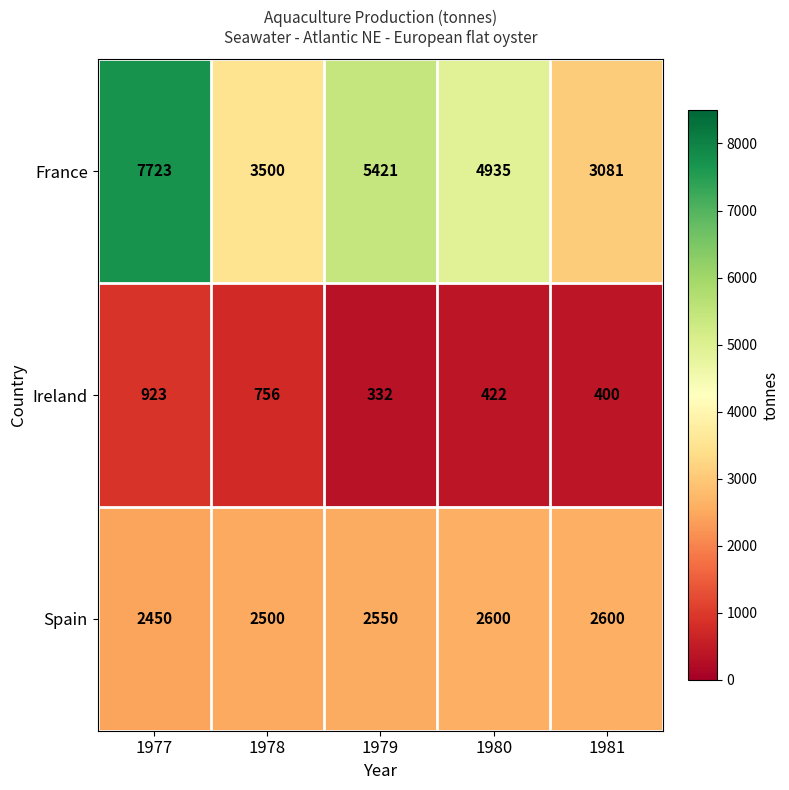

Reading left to right, list all the values displayed in this chart.

France: 7723	3500	5421	4935	3081
Ireland: 923	756	332	422	400
Spain: 2450	2500	2550	2600	2600